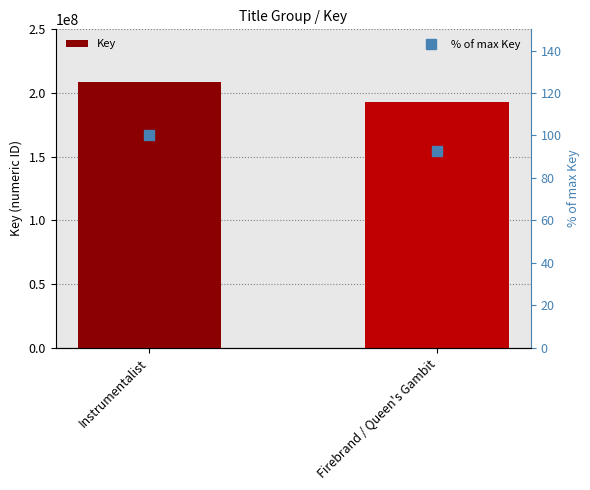

List the series in order of their peak value, lowest first.

% of max Key, Key